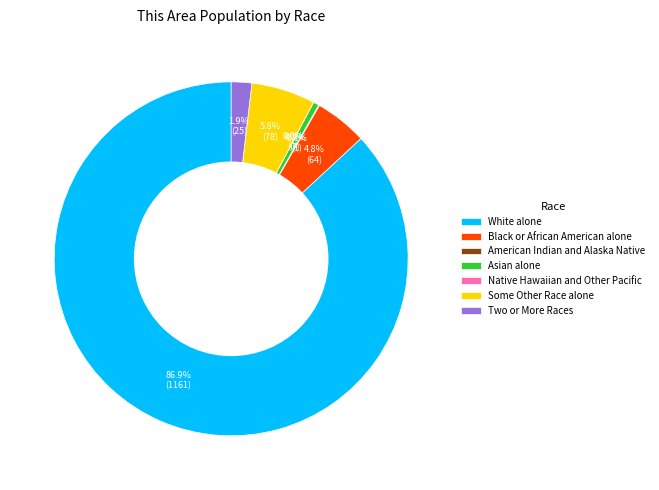

To the nearest percent, what portion does Asian alone represent?

1%